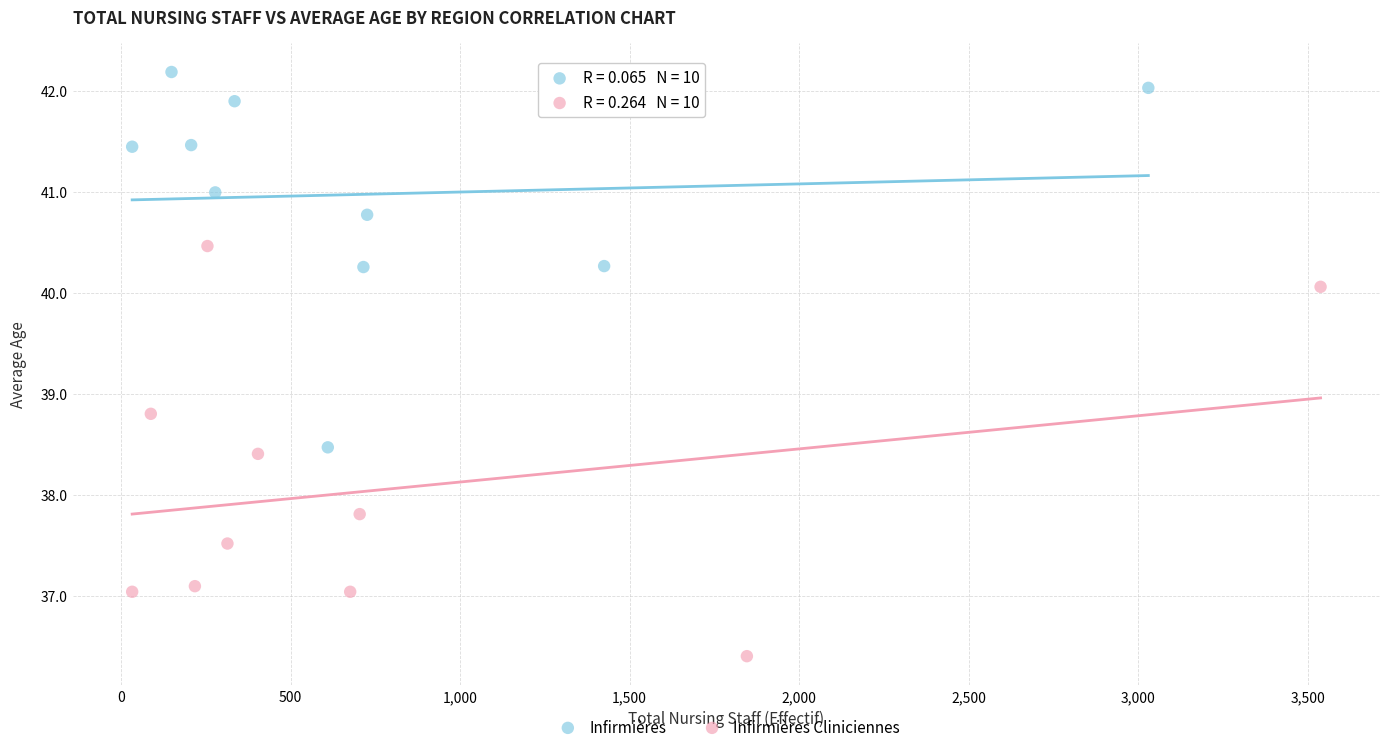

Which series contains the highest Y value?

Infirmières